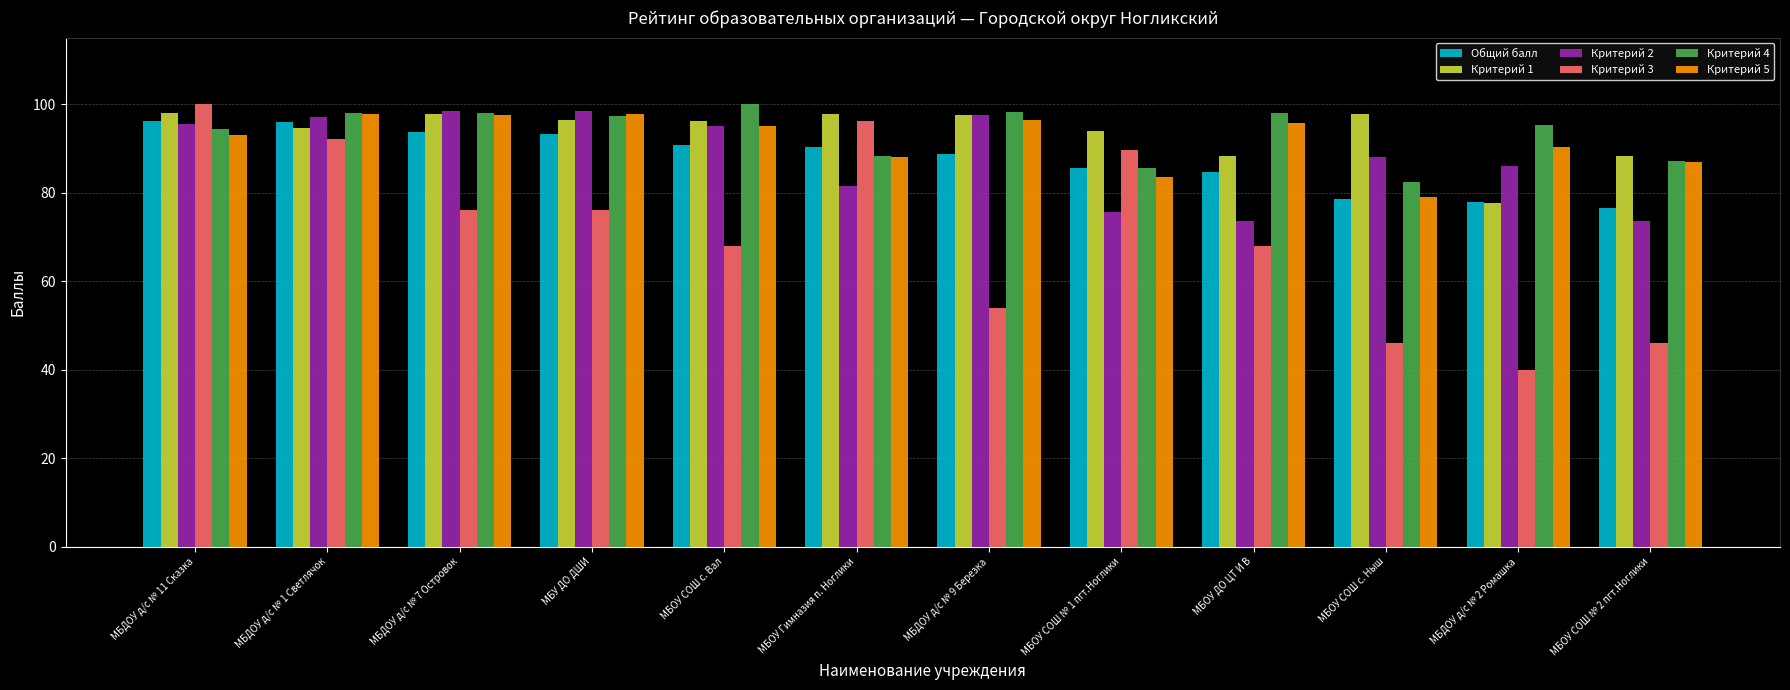

What position from the right is МБОУ СОШ с. Вал?

8